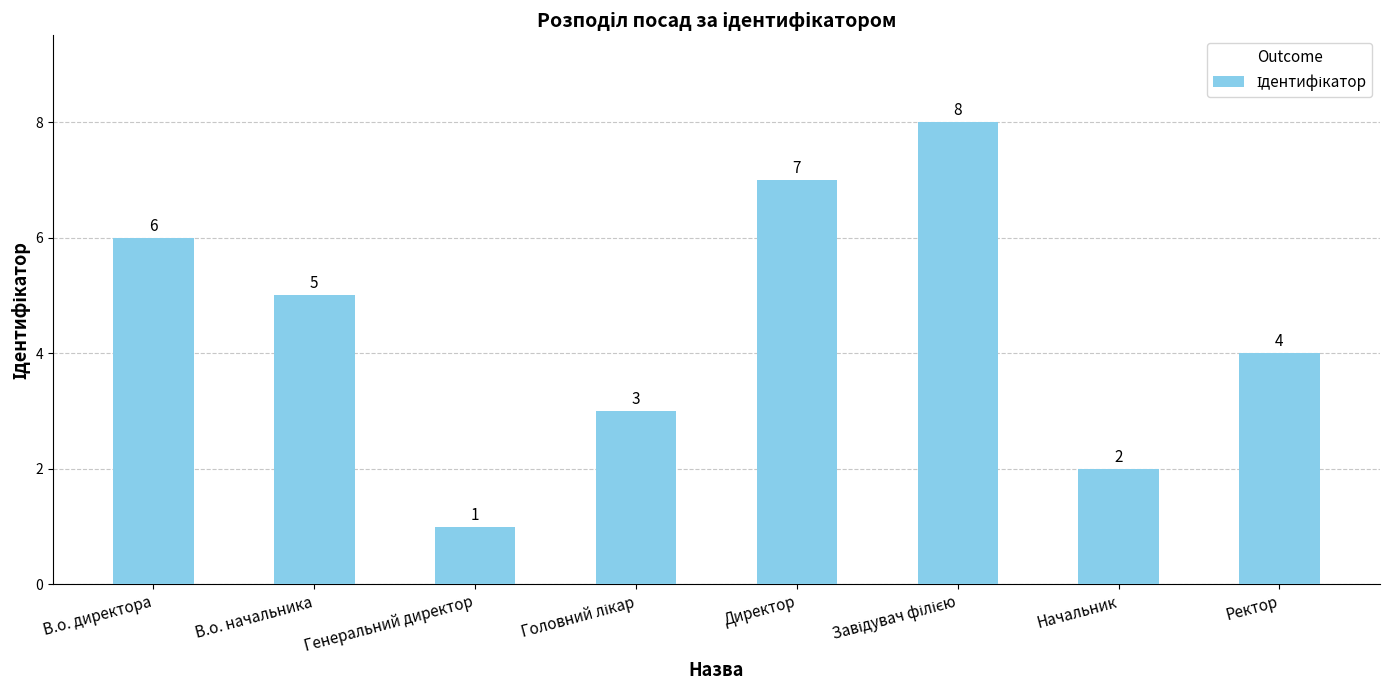

What is the change in value from В.о. директора to Директор?

+1